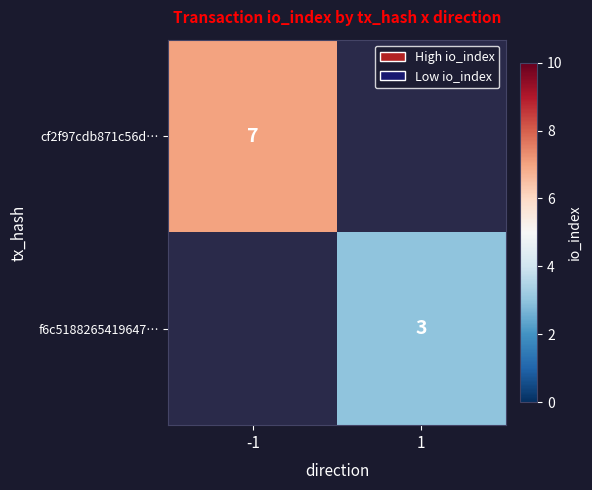

Is it true that cf2f97cdb871c56d… equals 7 at -1?

True